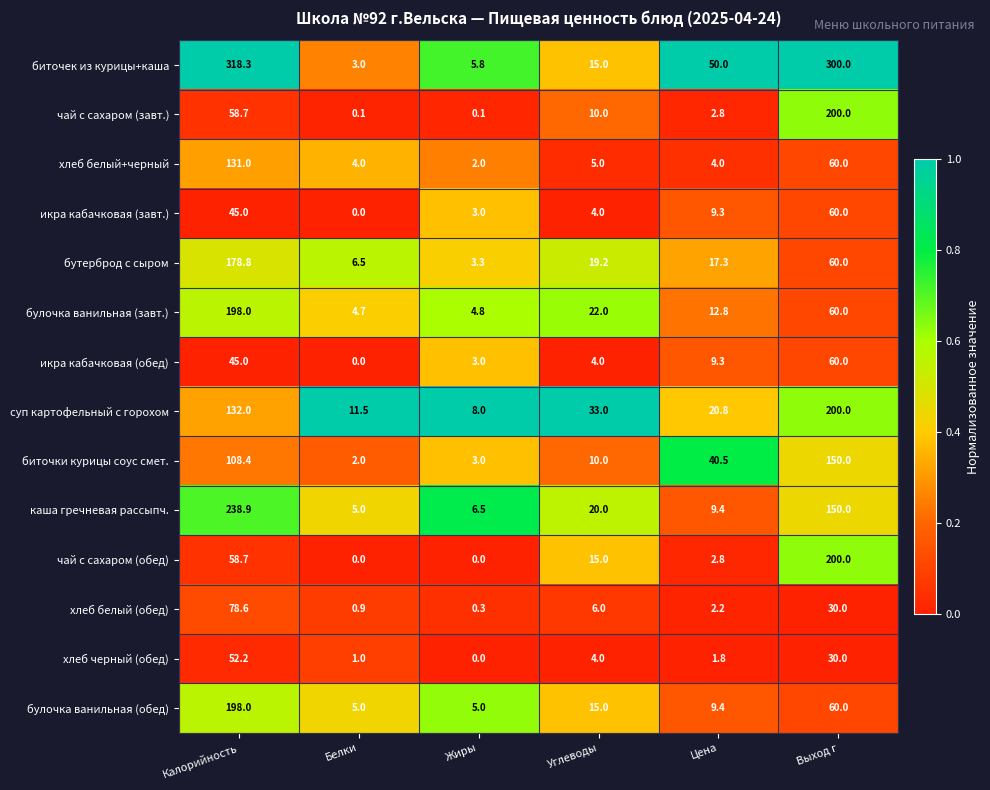

What is the sum of all биточки курицы соус смет. values?

313.9